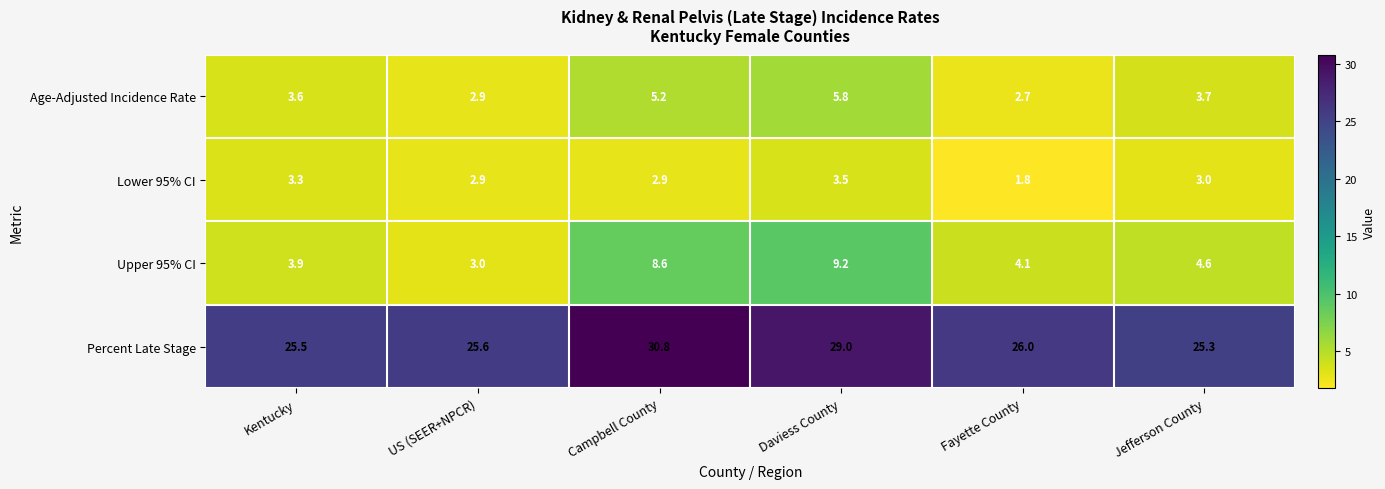

The Age-Adjusted Incidence Rate series shows 5.5 at Kentucky. True or false?

False